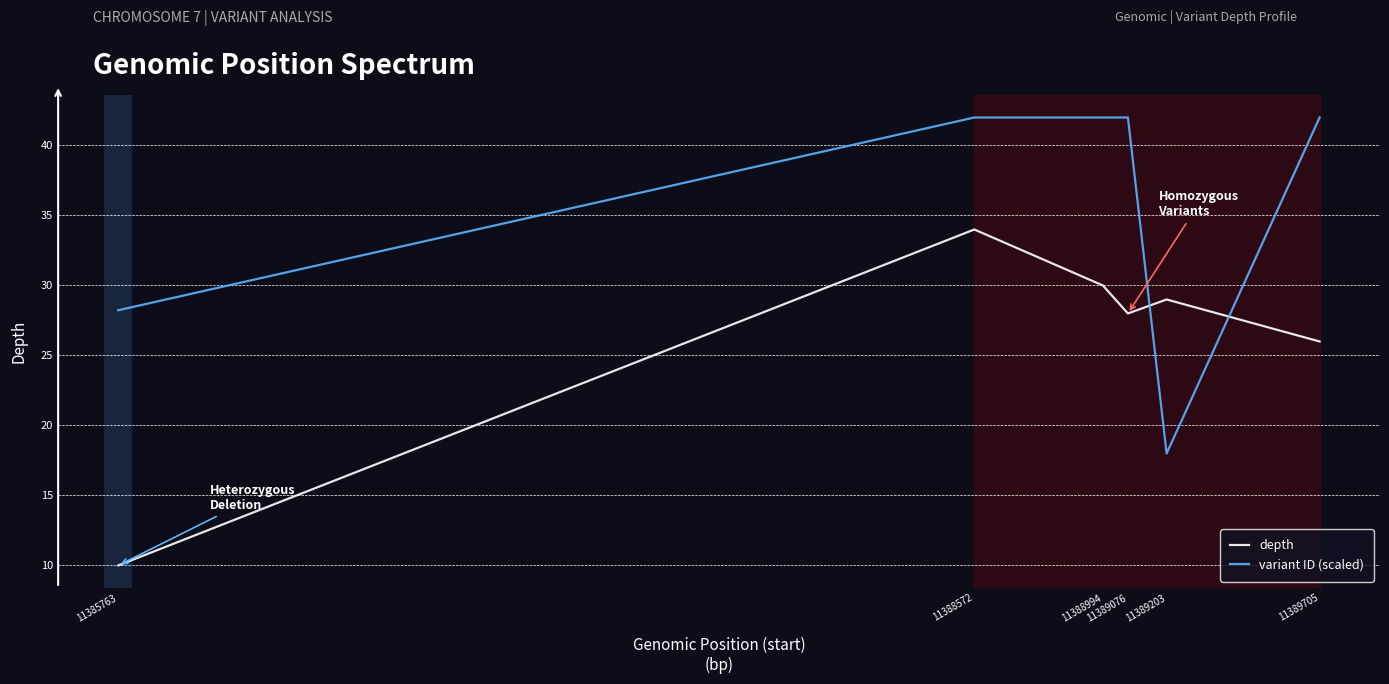

How many lines are shown in the chart?

2